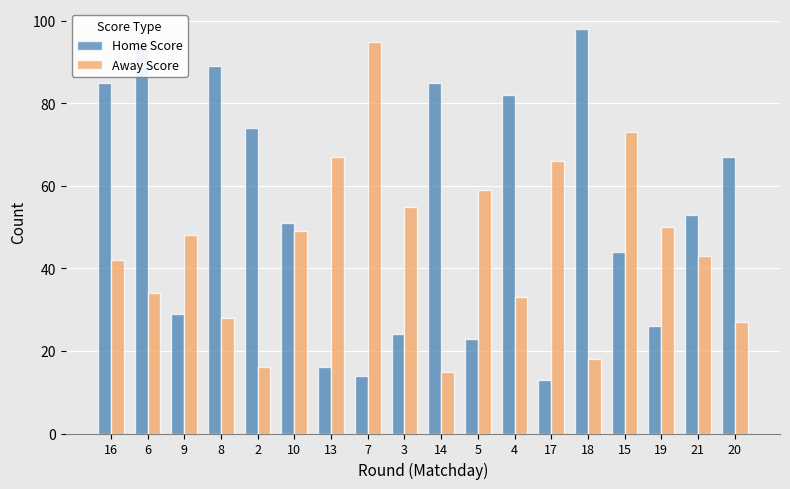

Rank the series by their average value, from highest to lowest.

Home Score, Away Score